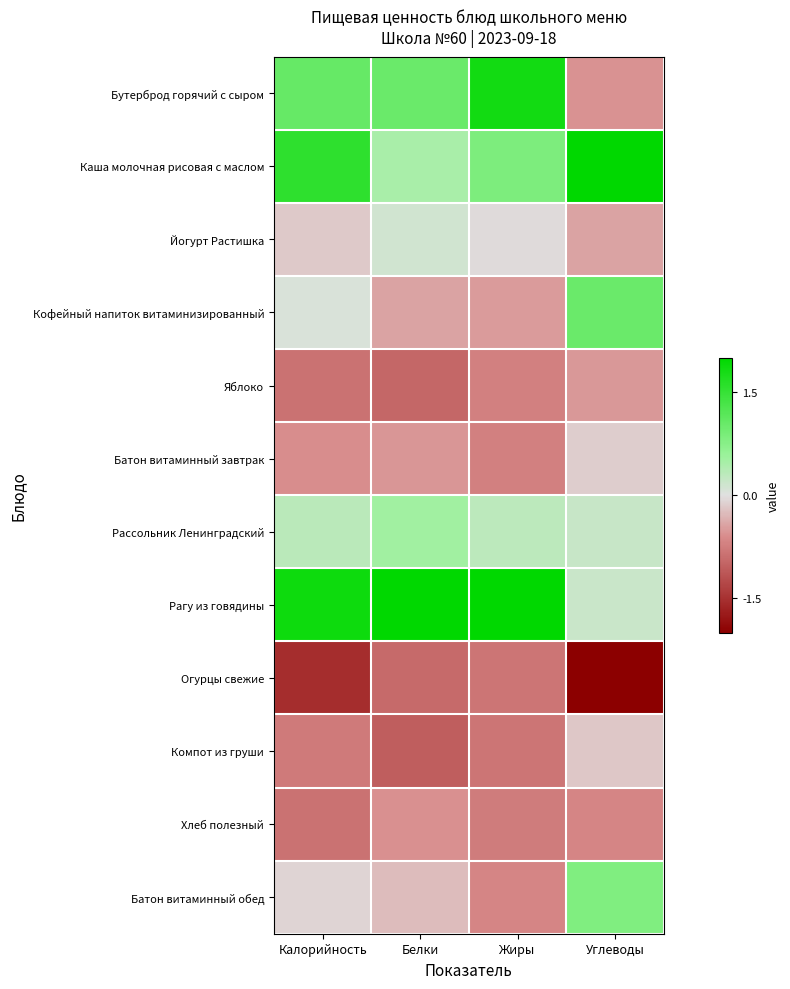

List the series in order of their peak value, lowest first.

Огурцы свежие, Хлеб полезный, Яблоко, Компот из груши, Батон витаминный завтрак, Йогурт Растишка, Рассольник Ленинградский, Батон витаминный обед, Кофейный напиток витаминизированный, Бутерброд горячий с сыром, Каша молочная рисовая с маслом, Рагу из говядины